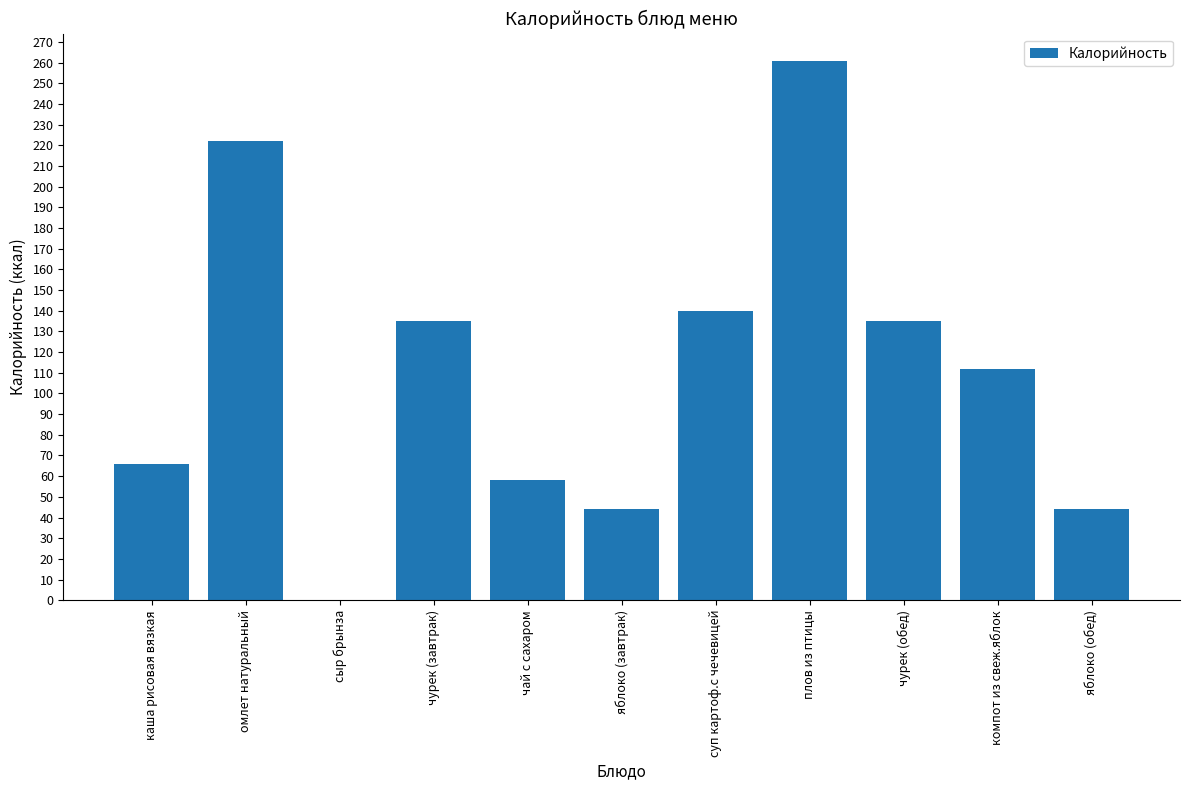

What is the change in value from суп картоф.с чечевицей to компот из свеж.яблок?

-28